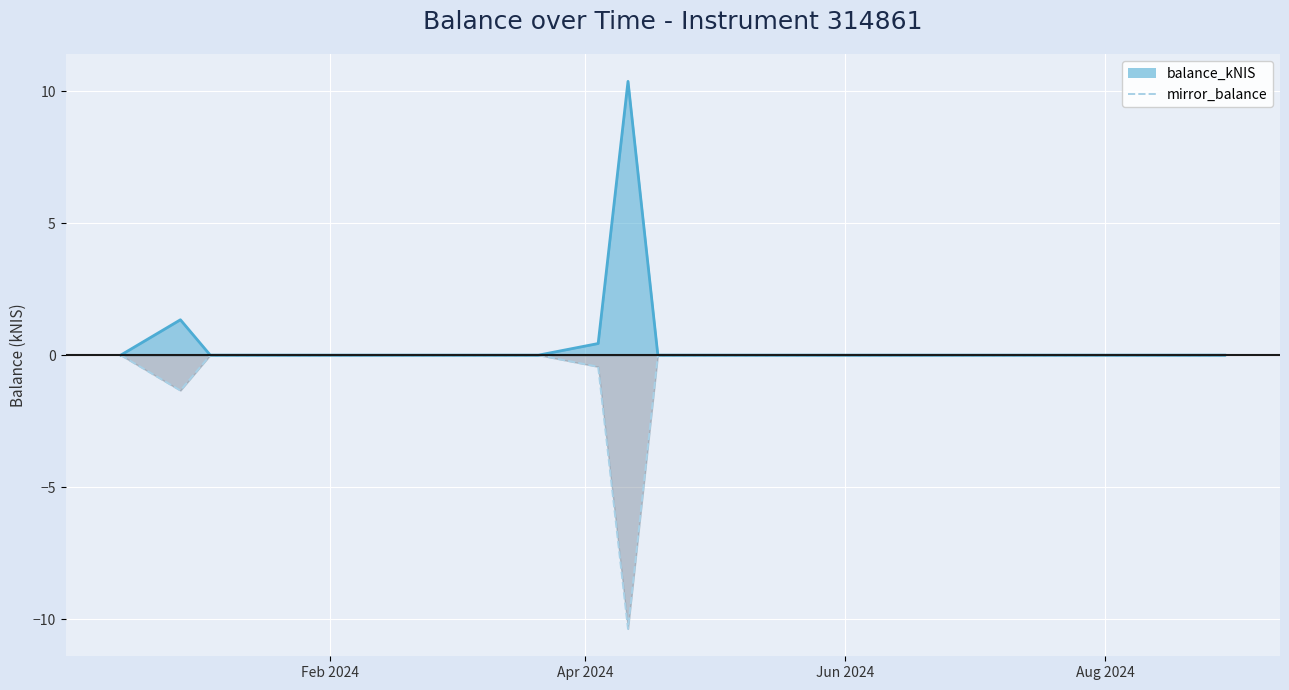

How many series are shown in this chart?

1